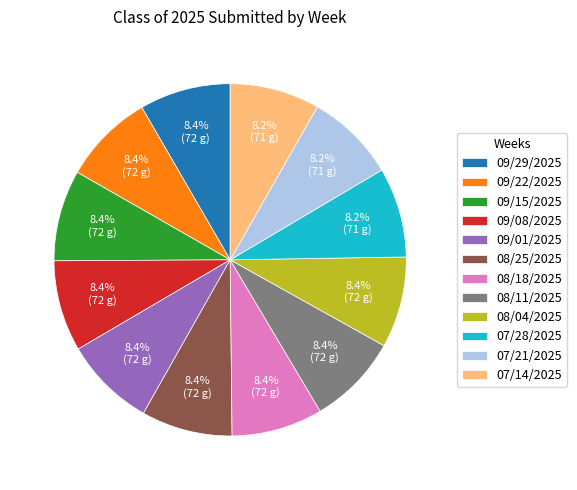

Approximately how many times larger is the value at 08/25/2025 compared to 08/11/2025?

1.0